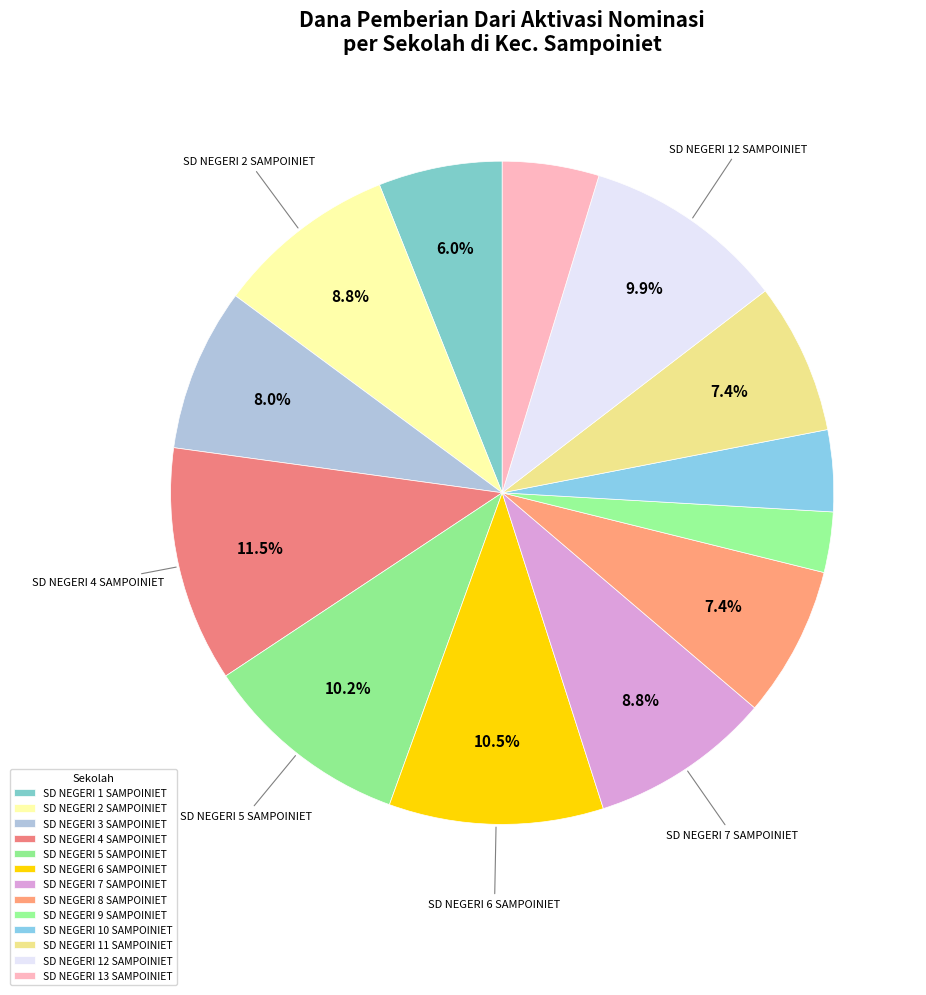

What percentage is the SD NEGERI 3 SAMPOINIET slice, to the nearest percent?

8%